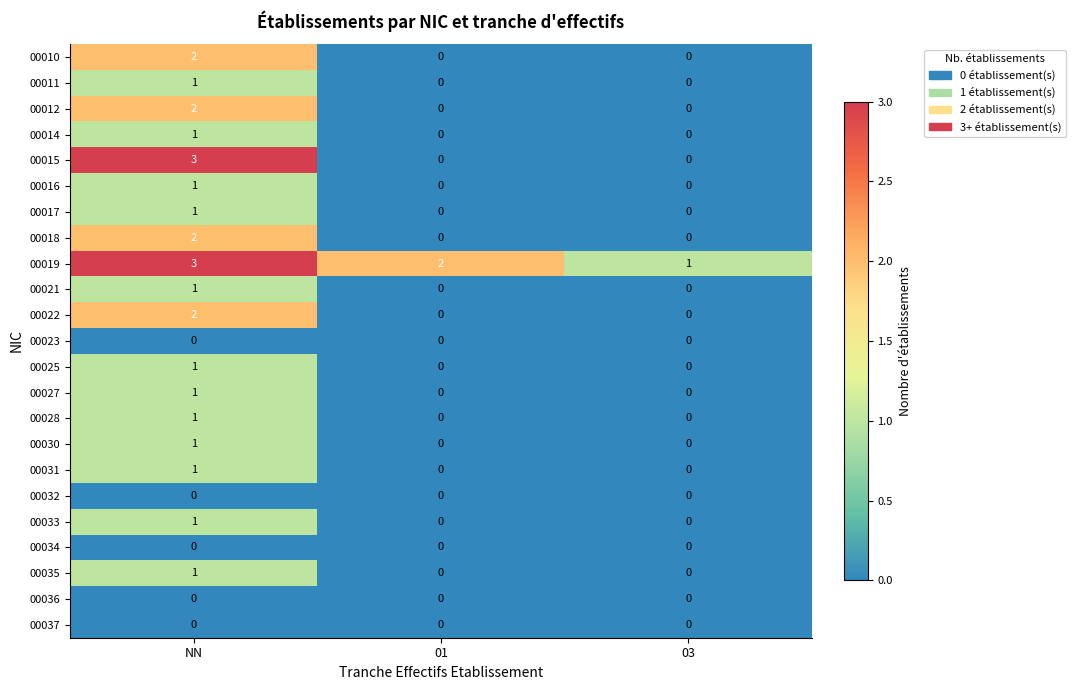

Count the 00035 values in the range 0 to 1.

3